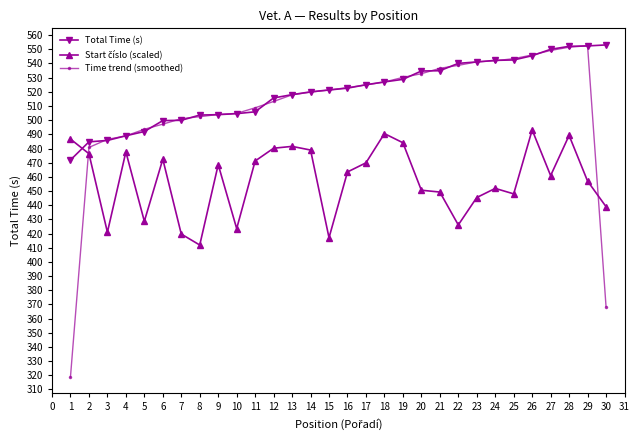

What is the highest value of the Time trend (smoothed) series?

552.5